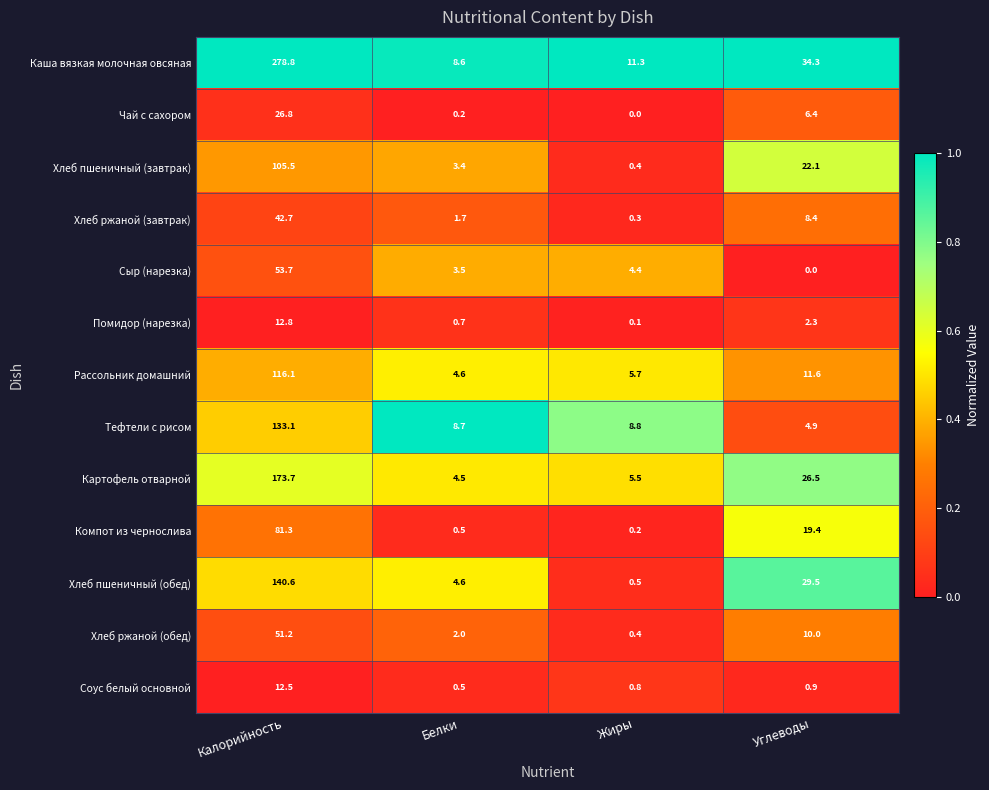

Which category has the highest value across all series?

Калорийность